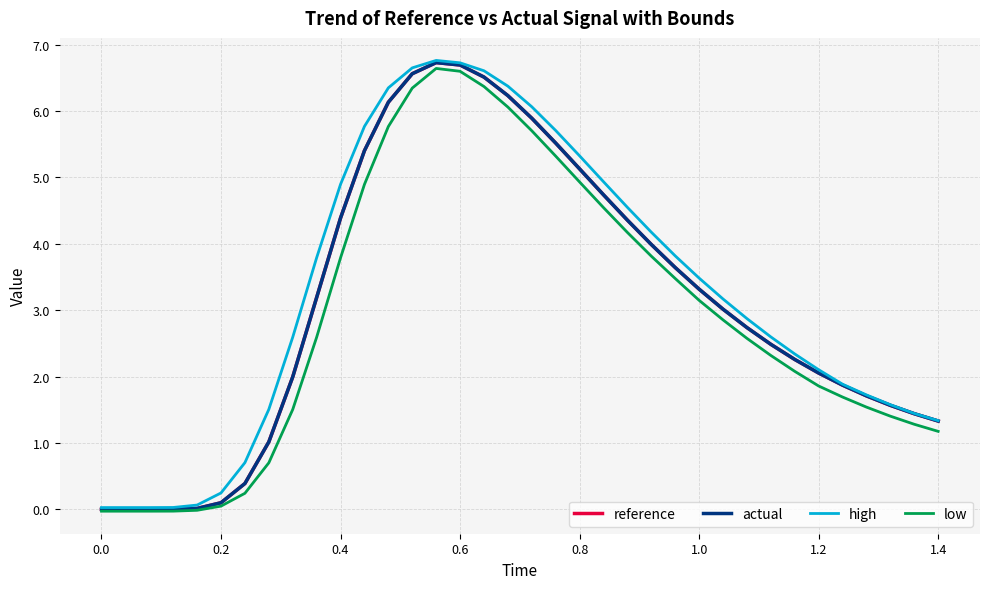

What is the average value of the actual series?

3.1